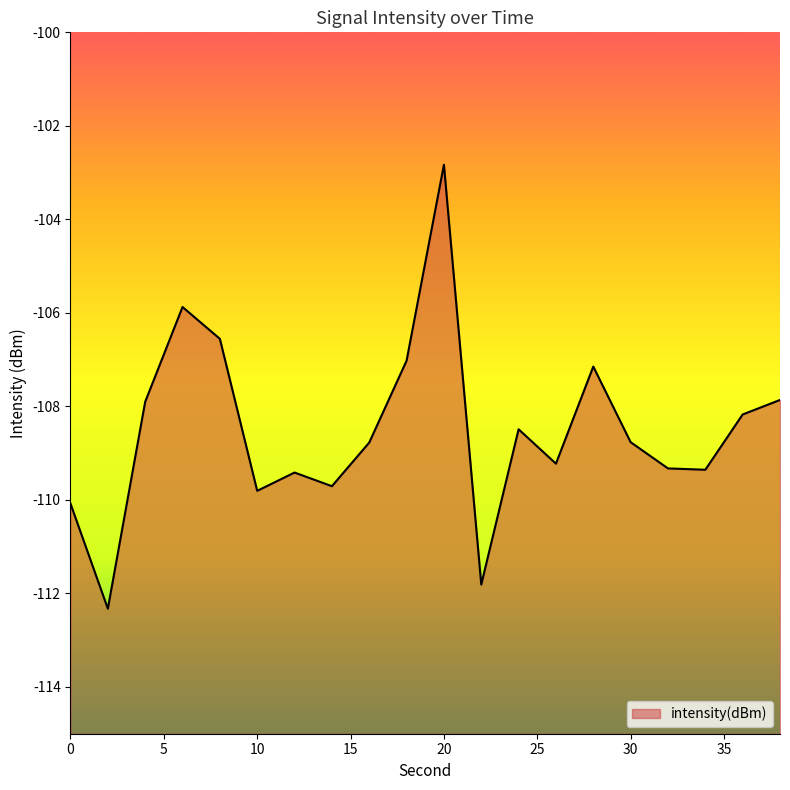

The value at 6 is -105.9. True or false?

True